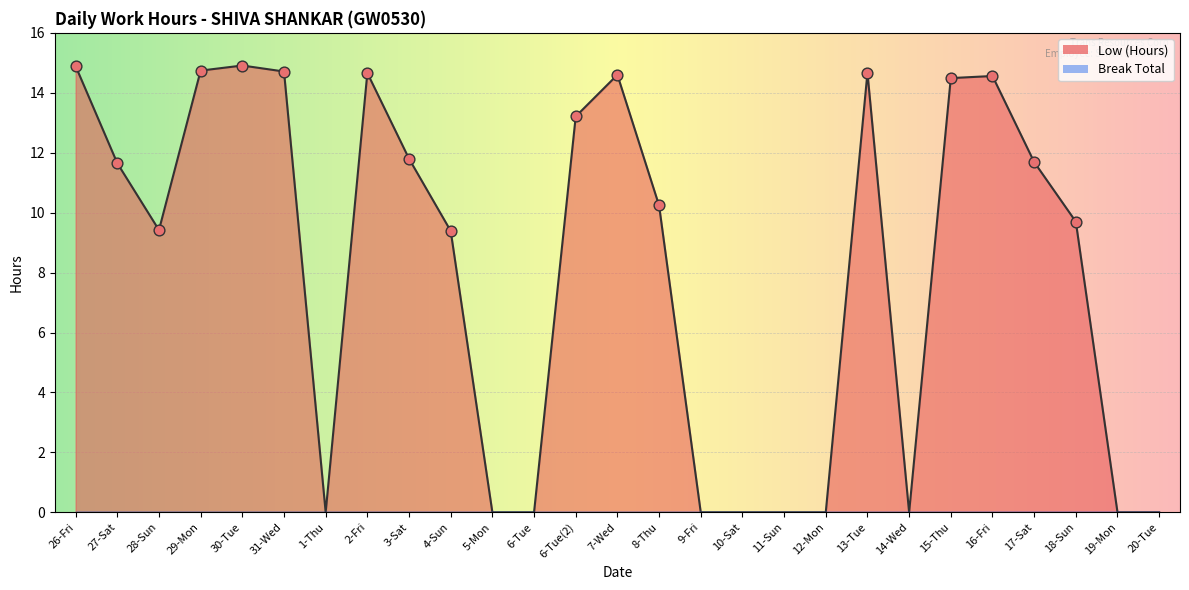

What is the change in value from 27-Sat to 7-Wed?

+2.9